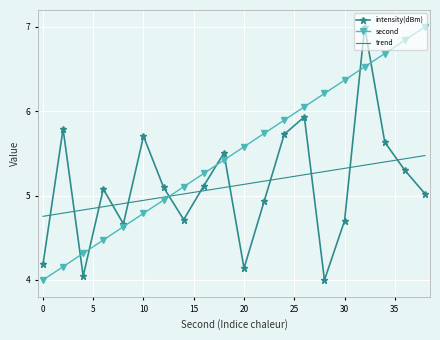

What is the highest value of the intensity(dBm) series?

7.0